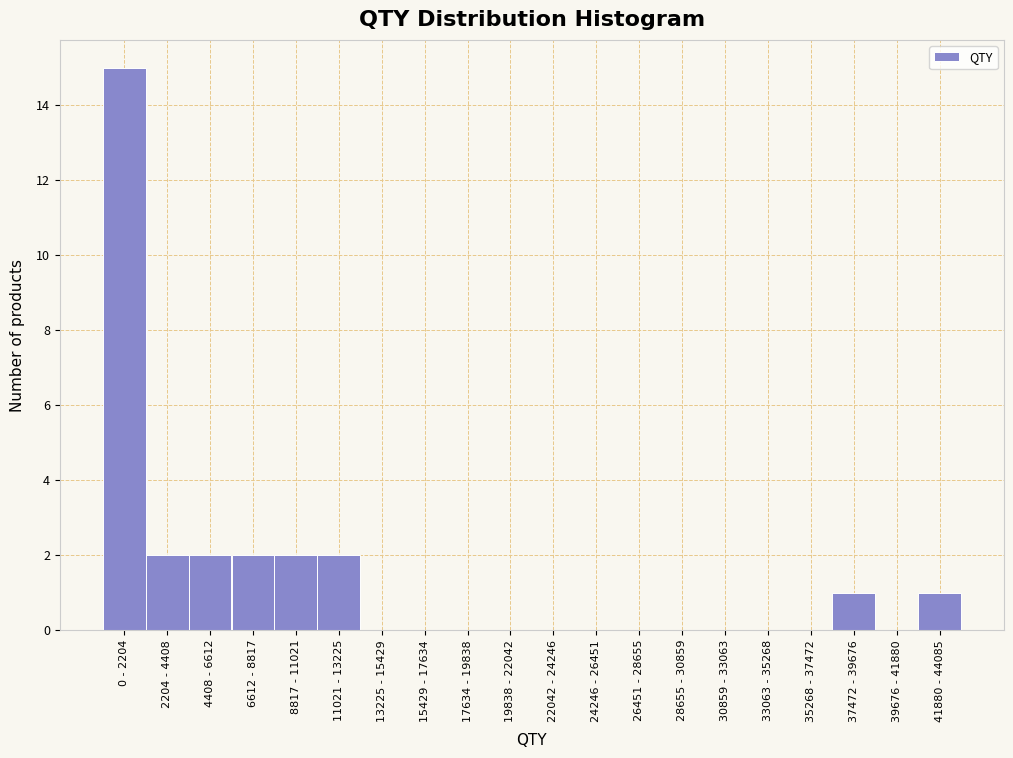

Reading right to left, list all the values displayed in this chart.

41880 - 44085=1	39676 - 41880=0	37472 - 39676=1	35268 - 37472=0	33063 - 35268=0	30859 - 33063=0	28655 - 30859=0	26451 - 28655=0	24246 - 26451=0	22042 - 24246=0	19838 - 22042=0	17634 - 19838=0	15429 - 17634=0	13225 - 15429=0	11021 - 13225=2	8817 - 11021=2	6612 - 8817=2	4408 - 6612=2	2204 - 4408=2	0 - 2204=15